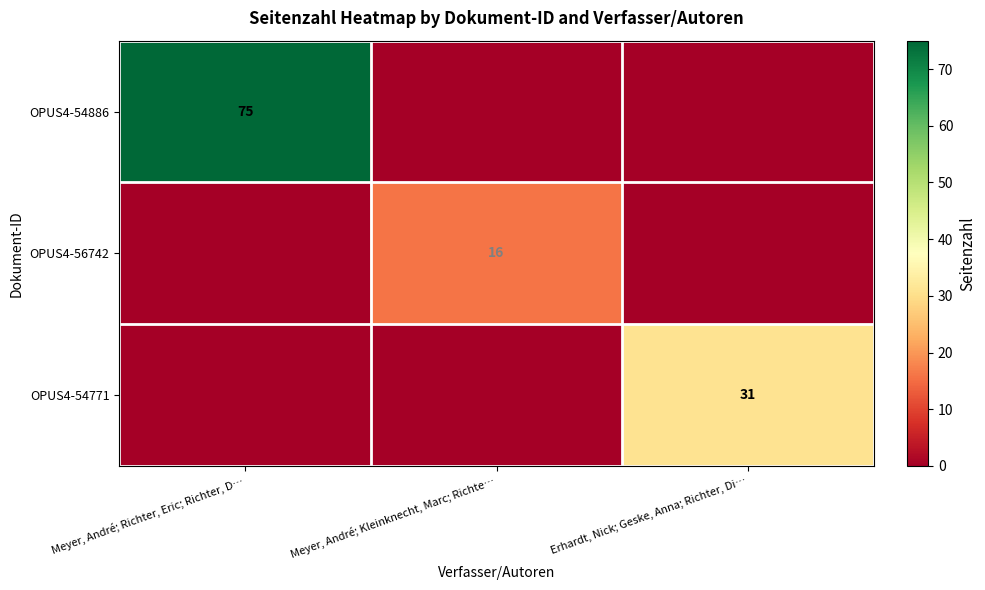

True or false: OPUS4-56742 has a value of 16 at Meyer, André; Kleinknecht, Marc; Richte….

True